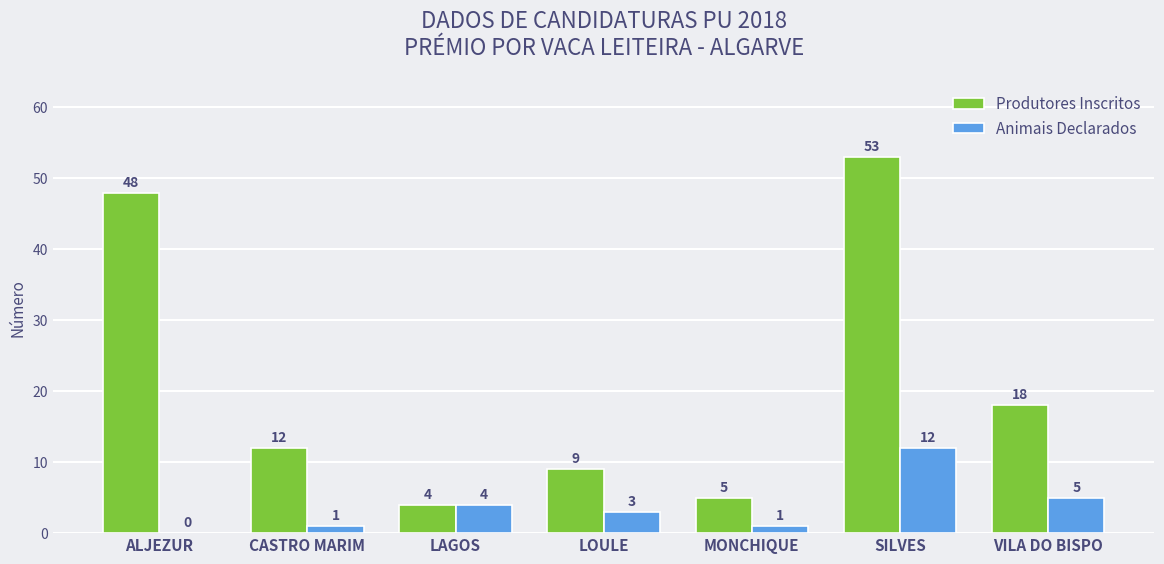

Which category has the highest value in the Animais Declarados series?

SILVES